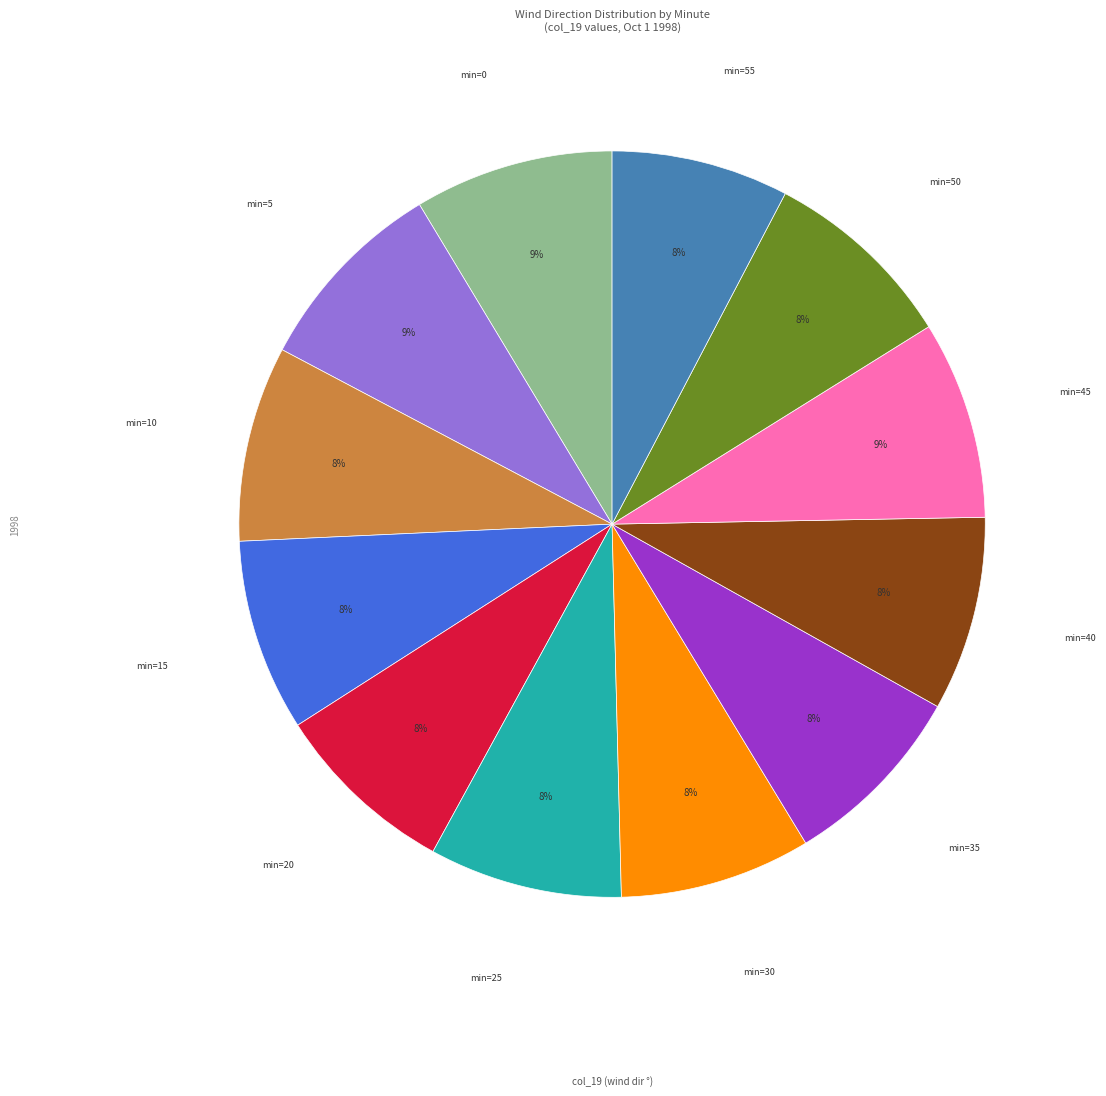

How many segments does this pie chart have?

12